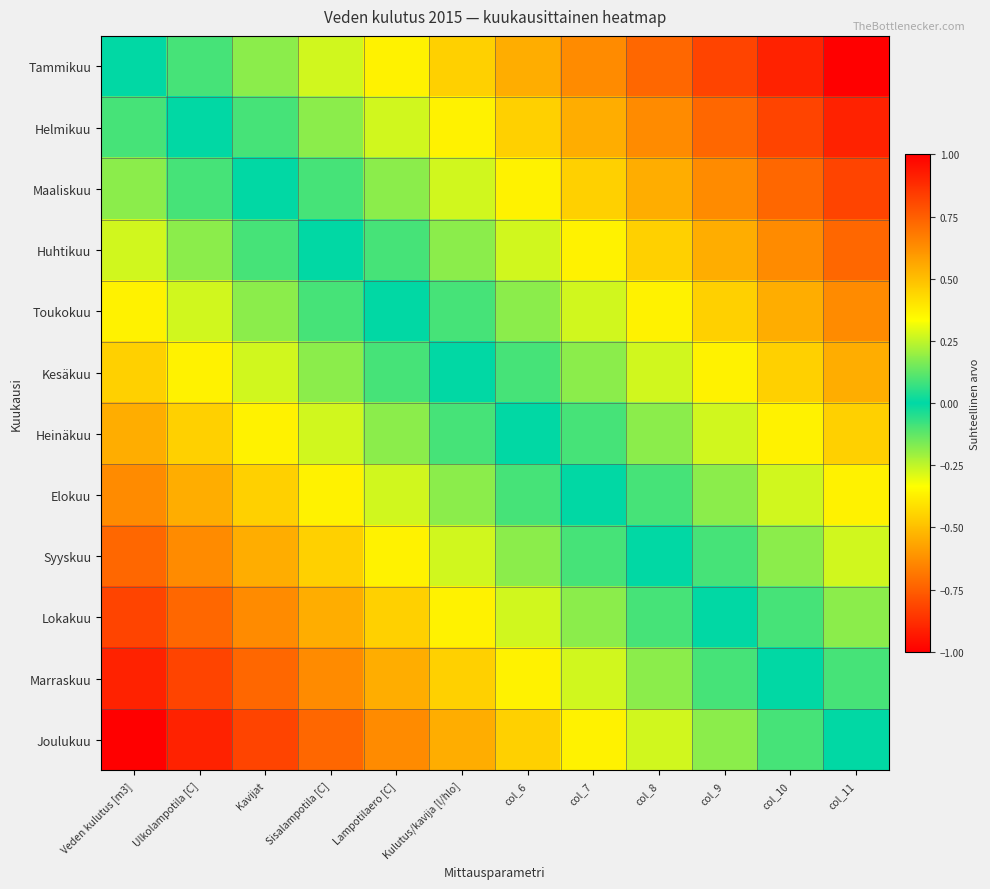

List the series in order of their peak value, highest first.

Joulukuu, Marraskuu, Lokakuu, Syyskuu, Elokuu, Heinäkuu, Kesäkuu, Toukokuu, Huhtikuu, Maaliskuu, Helmikuu, Tammikuu